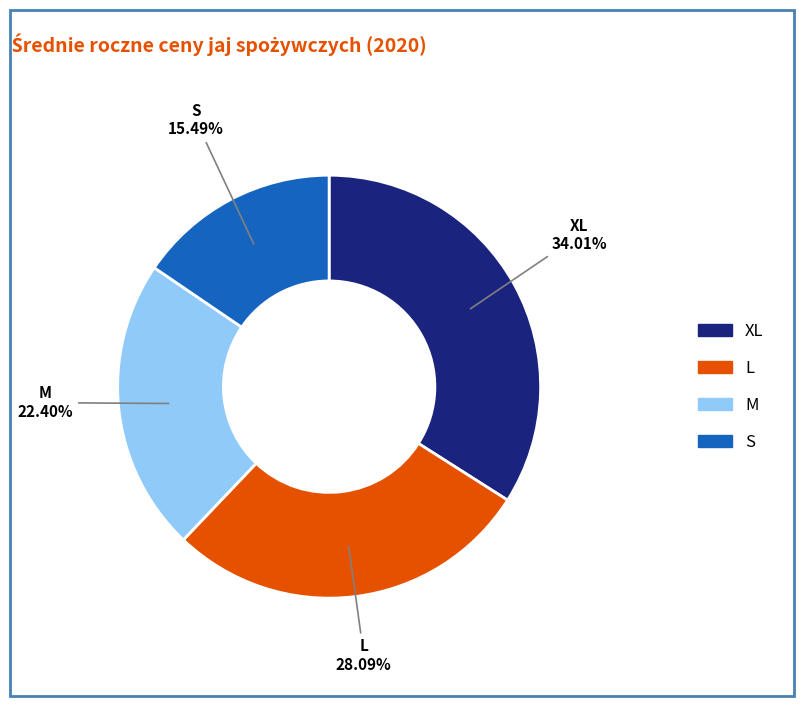

How many slices are in this pie chart?

4